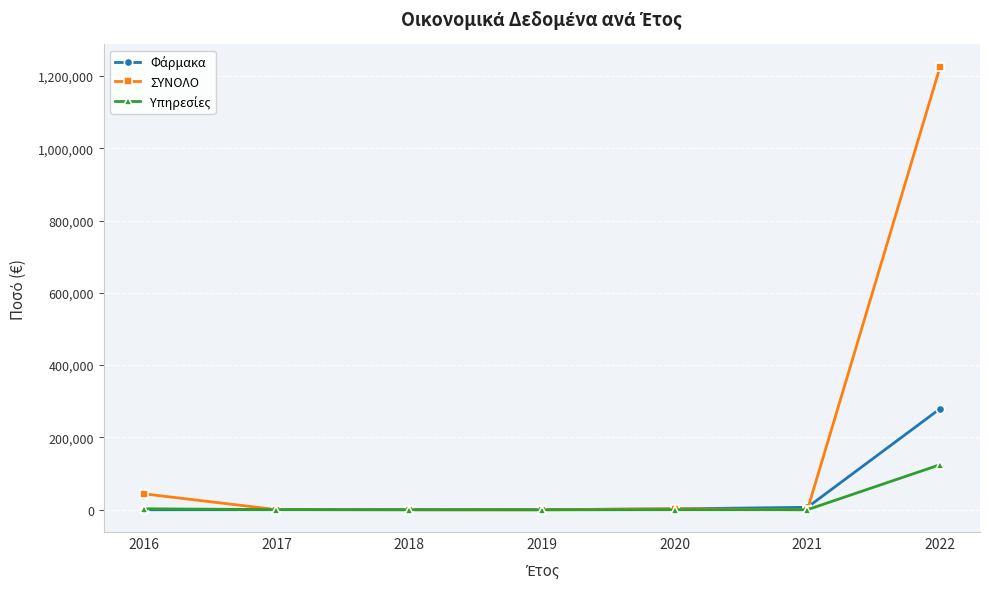

What is the difference between the highest and lowest values at 2018?

75.7